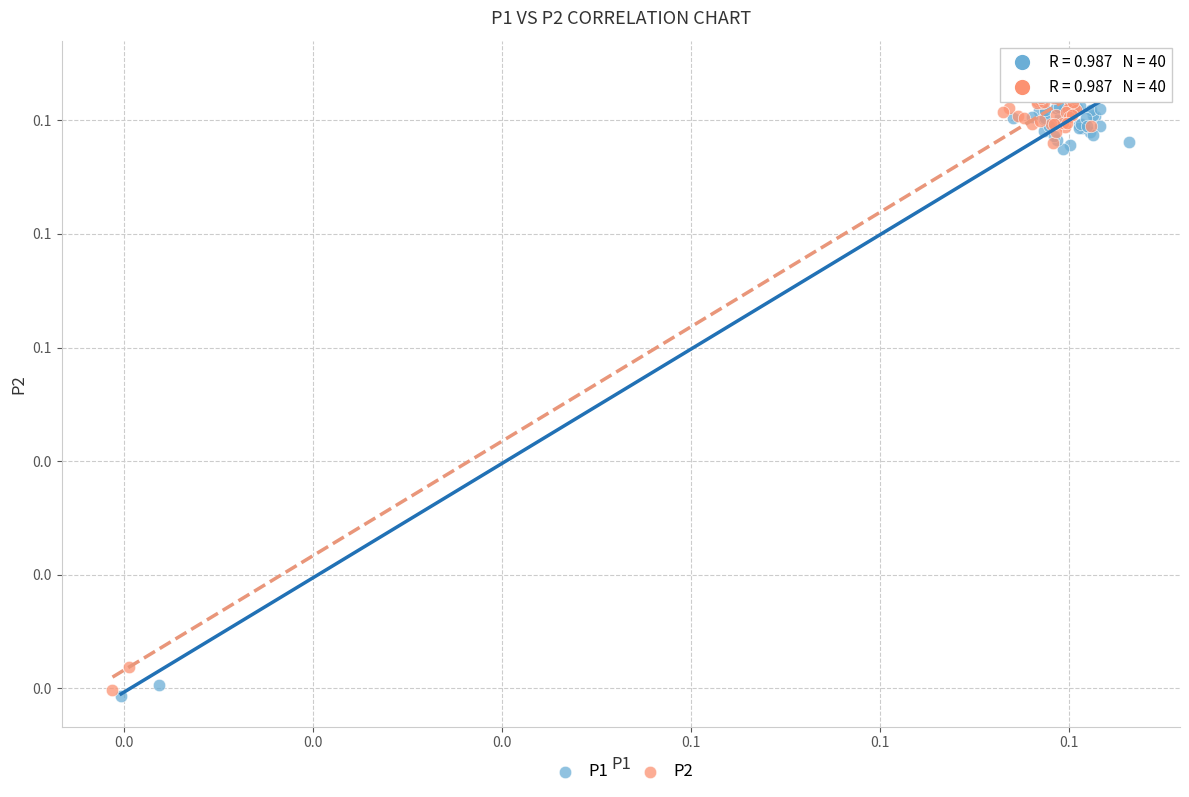

Which series has the largest Y range (max minus min)?

P2